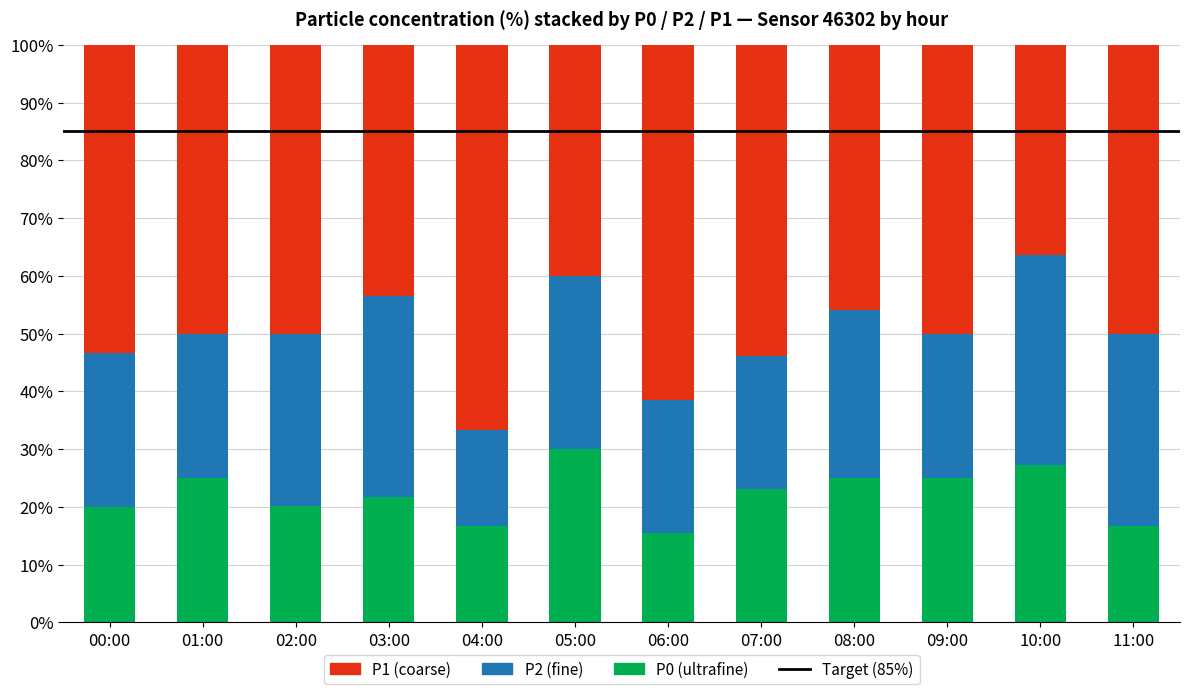

What is the total value across all series at 05:00?

100.0